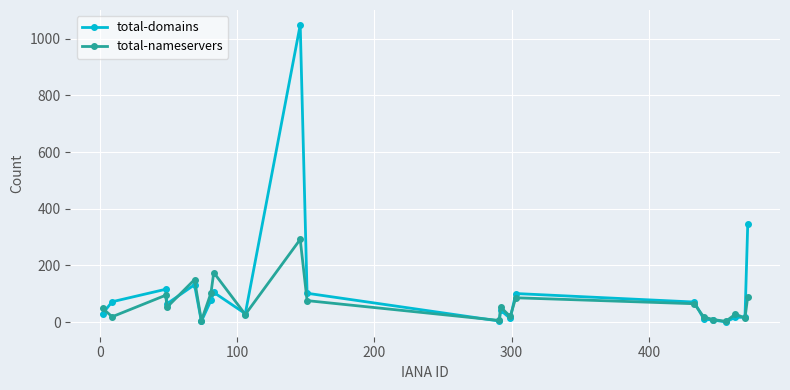

Rank the series by their maximum value, from lowest to highest.

total-nameservers, total-domains